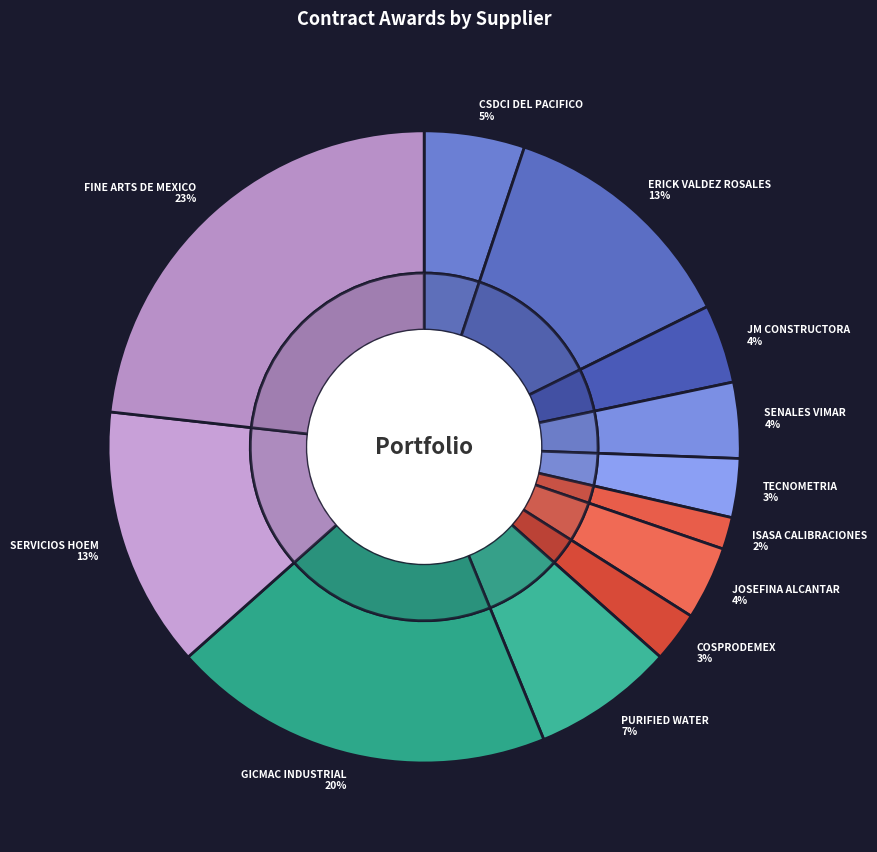

Count the number of slices in the pie.

12